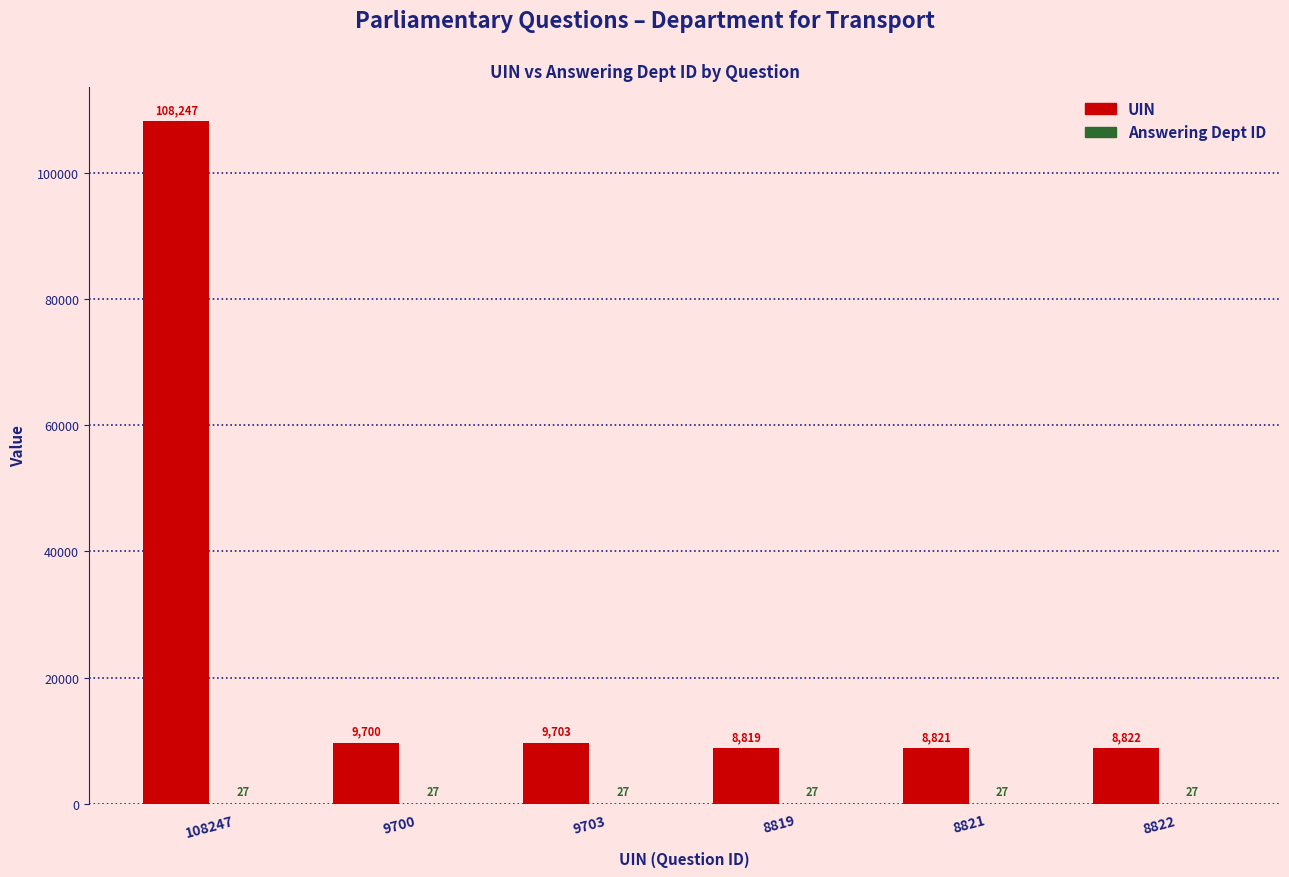

Is it true that UIN equals 8819 at 8819?

True